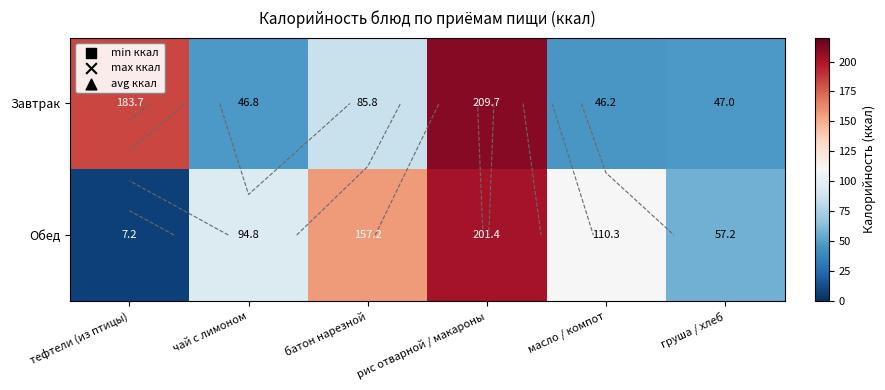

Rank the series by their maximum value, from lowest to highest.

Обед, Завтрак